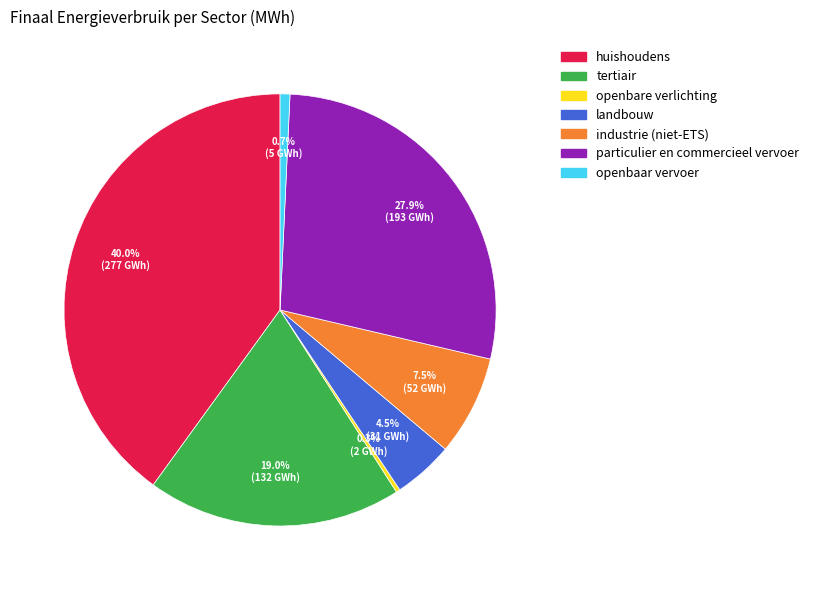

Is it true that particulier en commercieel vervoer is 14% of the pie?

False